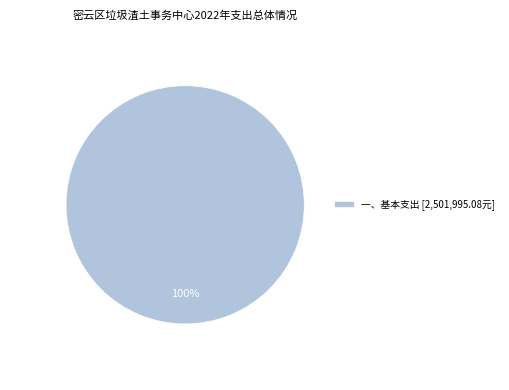

How many segments does this pie chart have?

1